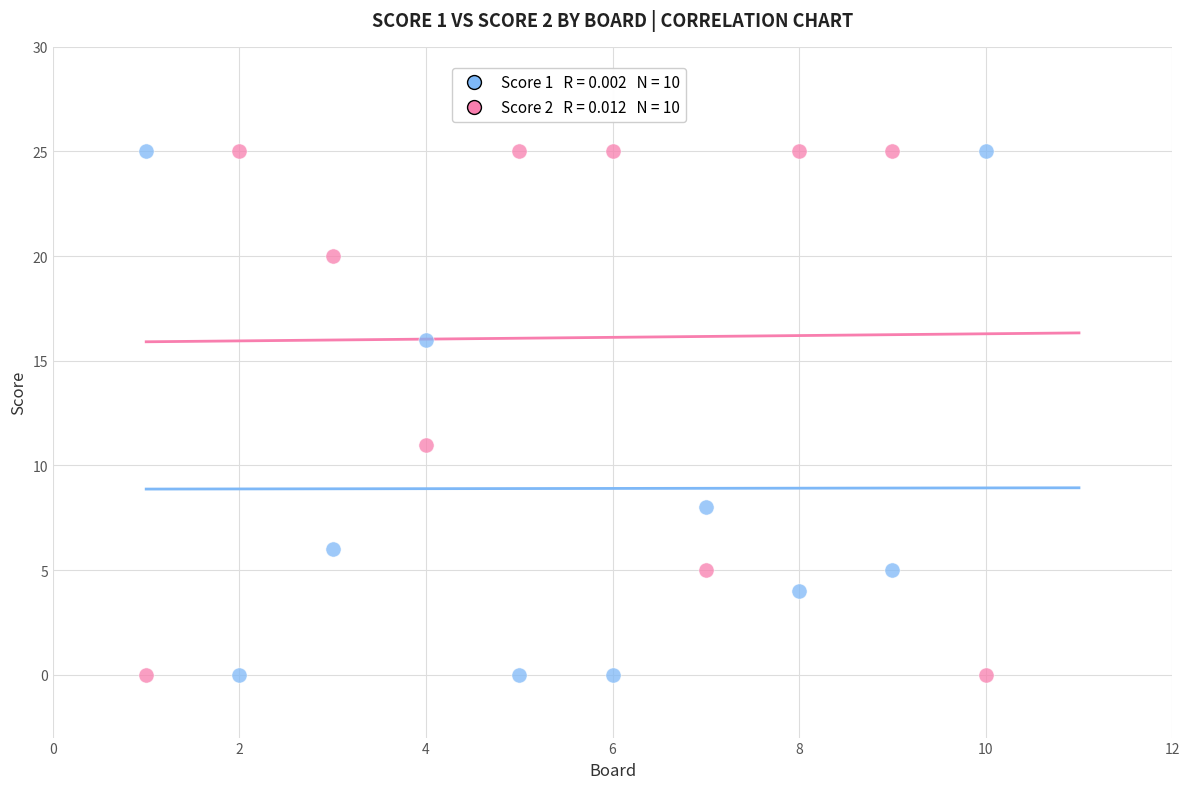

Across all data points, what is the range of X values (max minus min)?

9